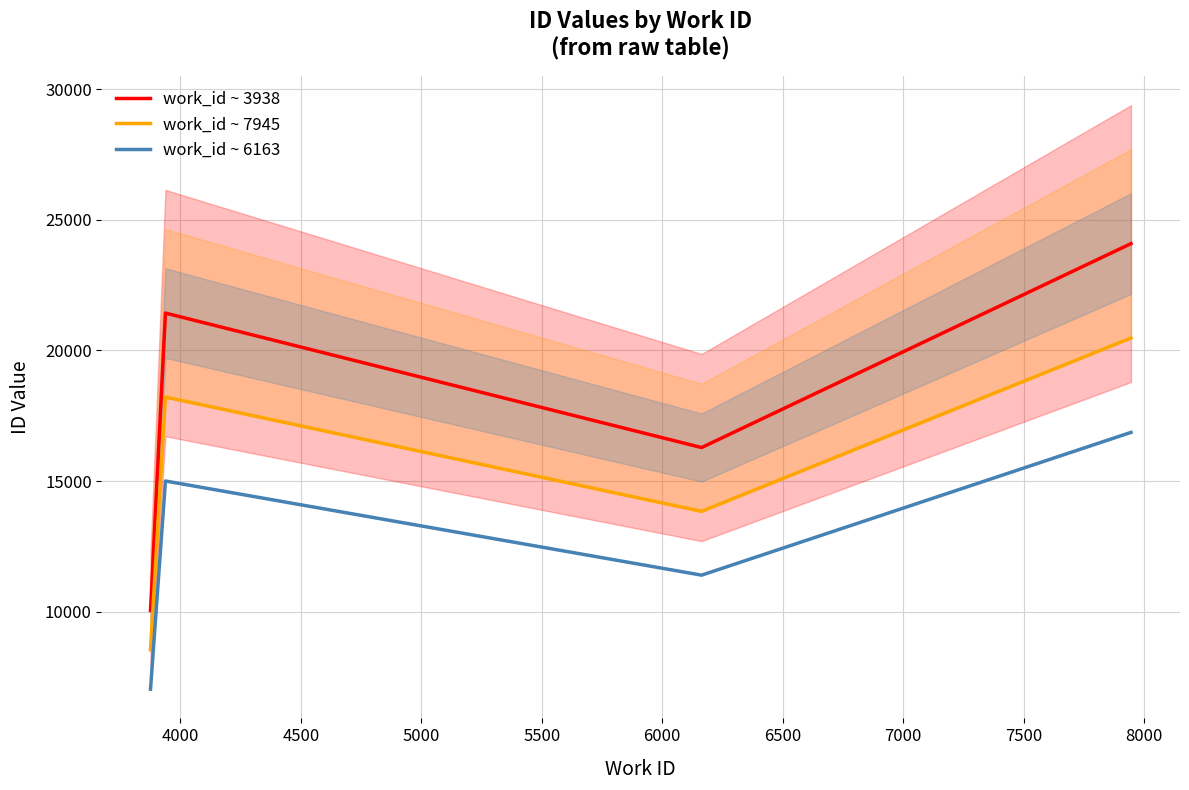

True or false: work_id ~ 7945 and work_id ~ 6163 intersect in this chart.

False